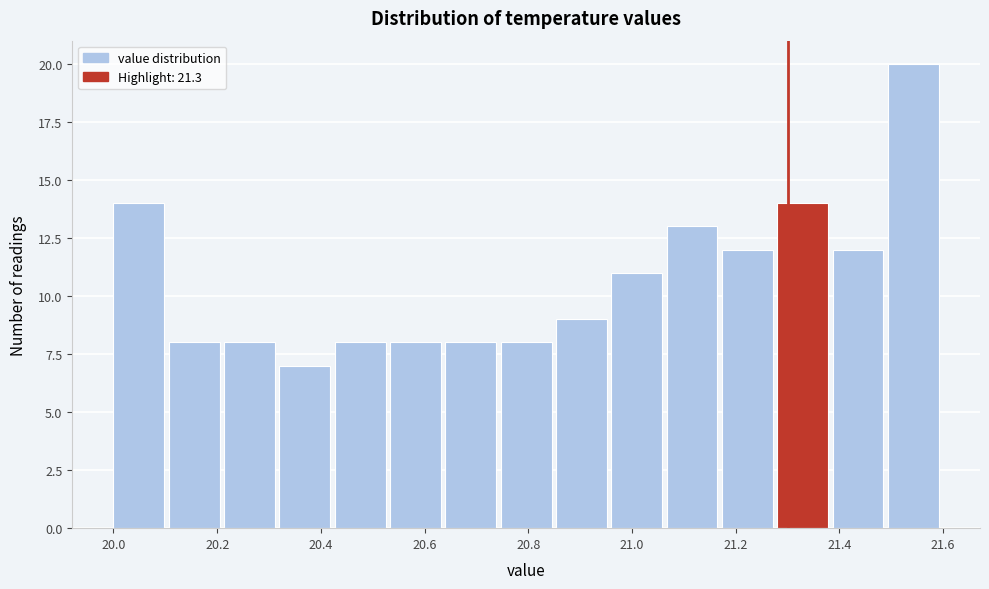

Over which range of the x-axis is the bar tallest?

21.50 to 21.60